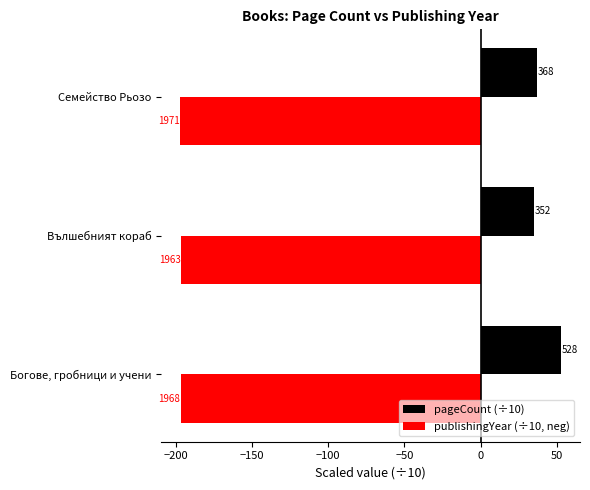

What are all the series names shown in the legend?

pageCount (÷10), publishingYear (÷10, neg)